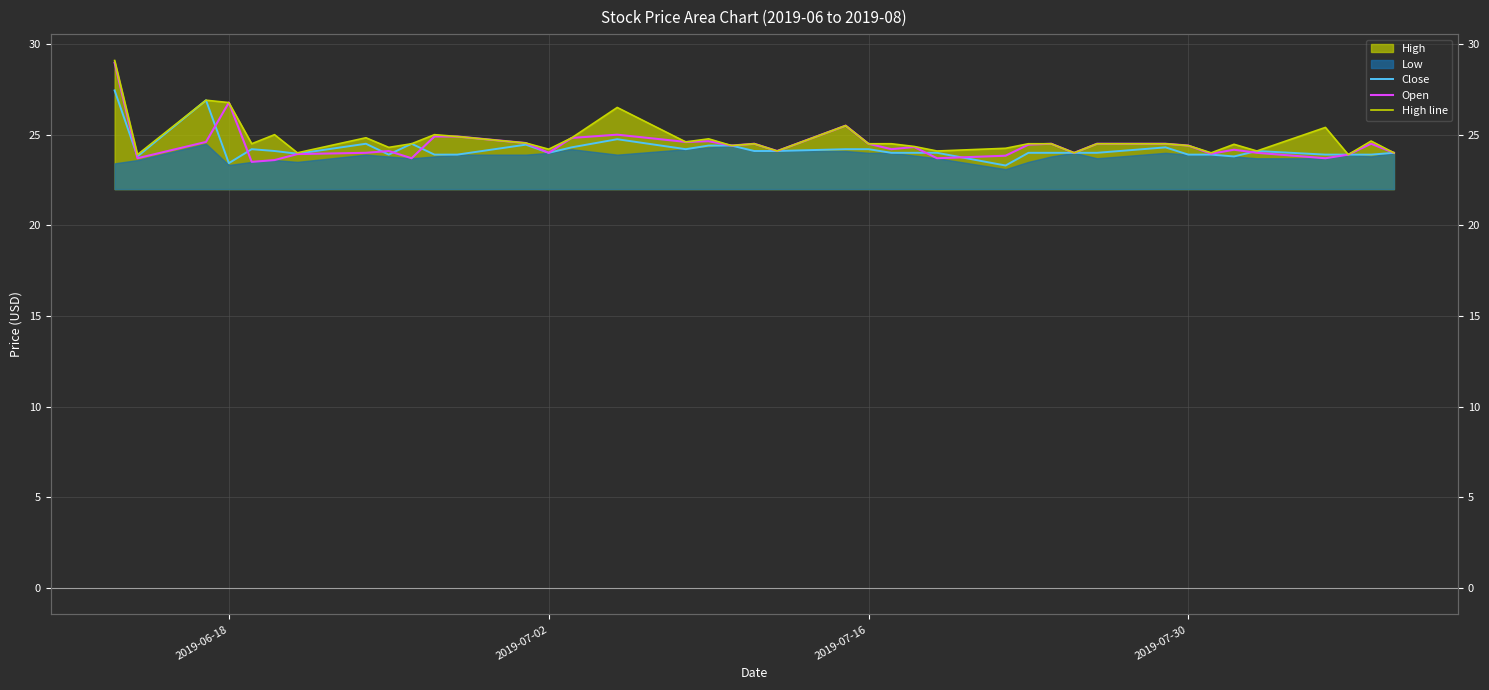

What is the highest value of the Close series?

27.4